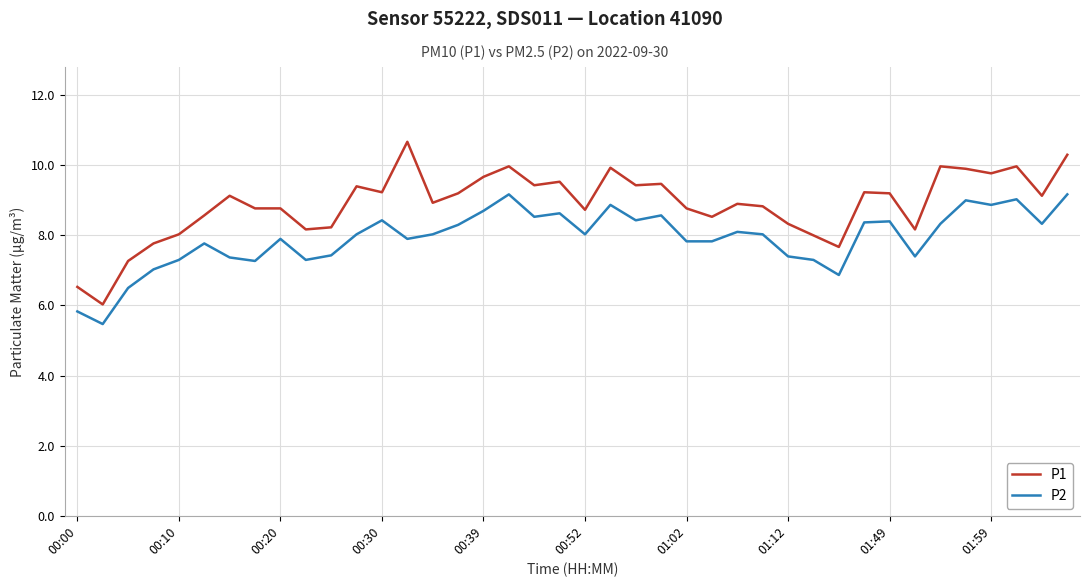

True or false: P2 and P1 intersect in this chart.

False